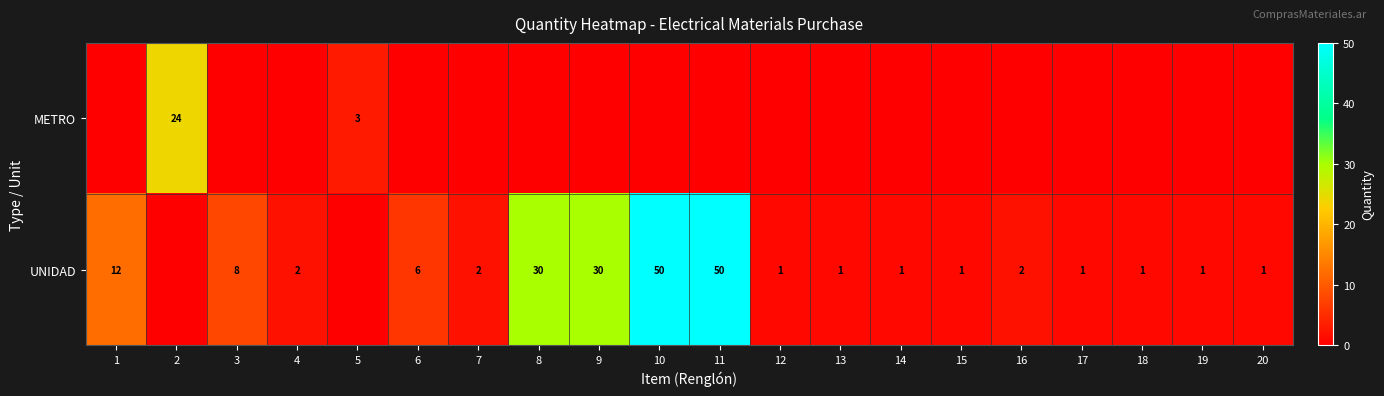

The value of UNIDAD at 19 is 1. True or false?

True